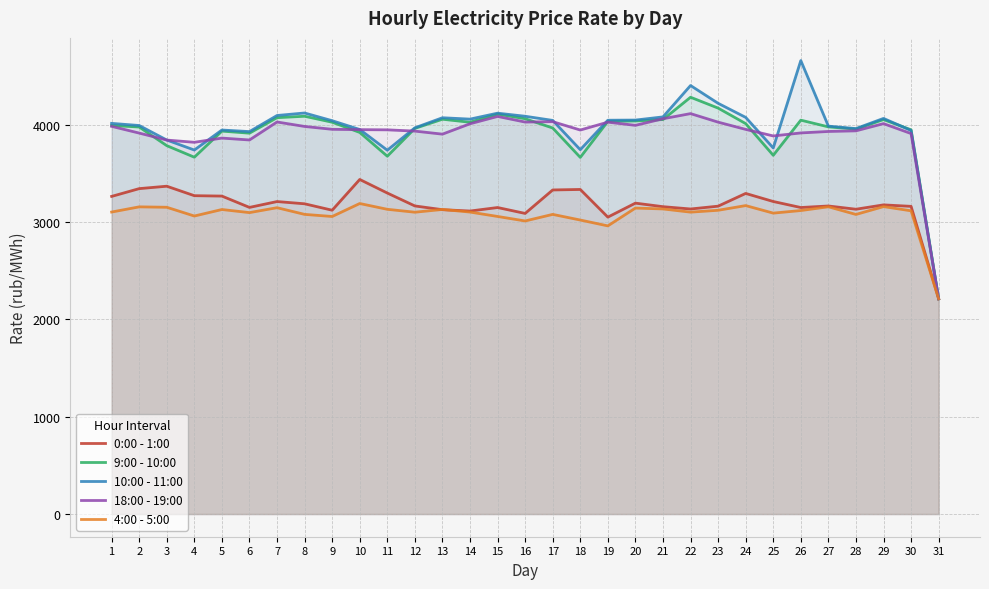

How many interior local peaks does the 10:00 - 11:00 series have?

7